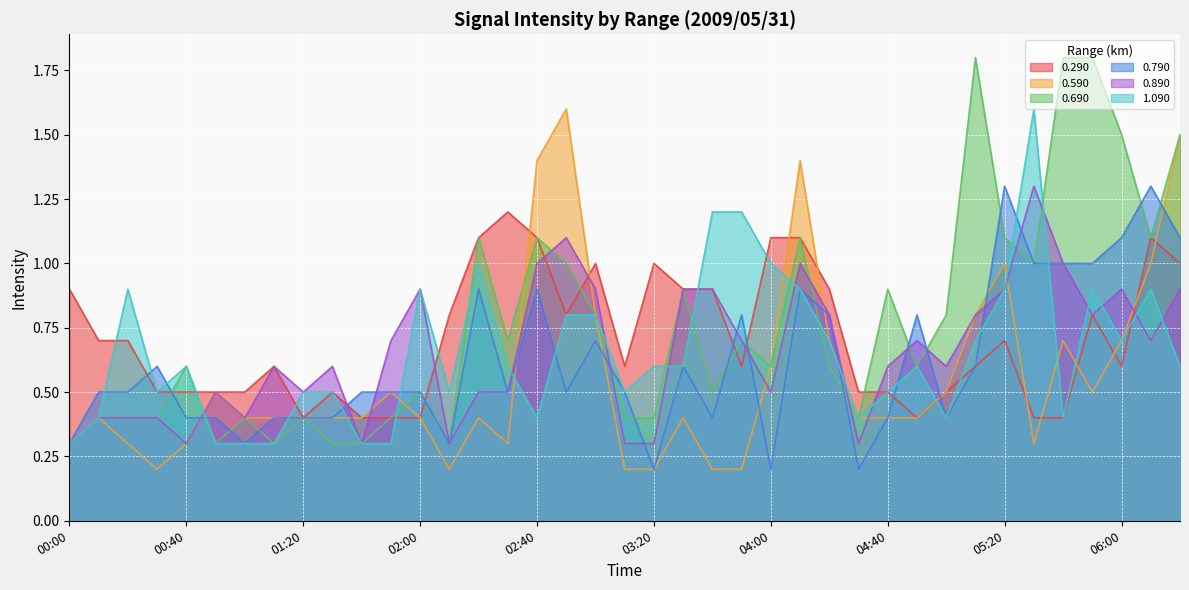

Which series has the largest range (max minus min)?

0.690